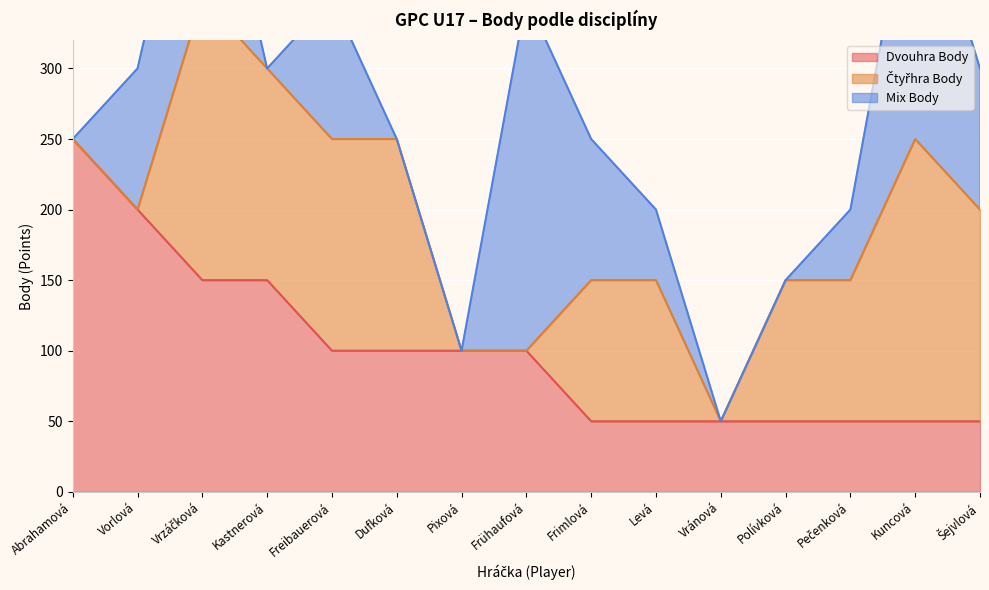

What is the difference between the highest and lowest values at Dufková?

150